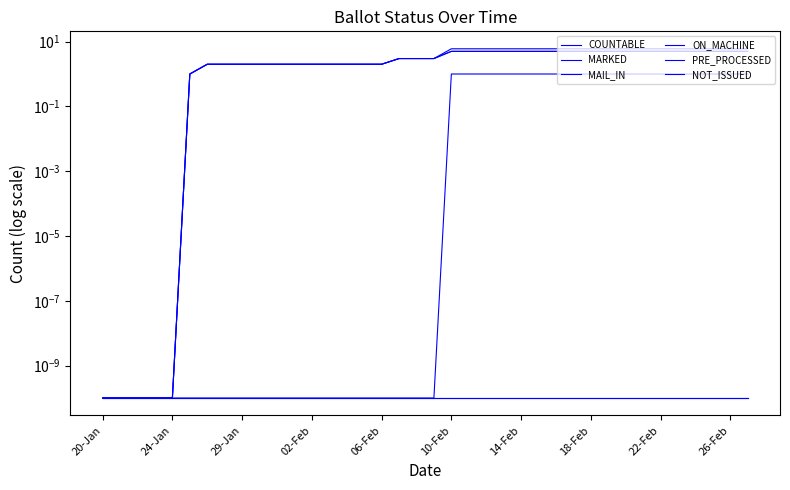

How many lines are shown in the chart?

6